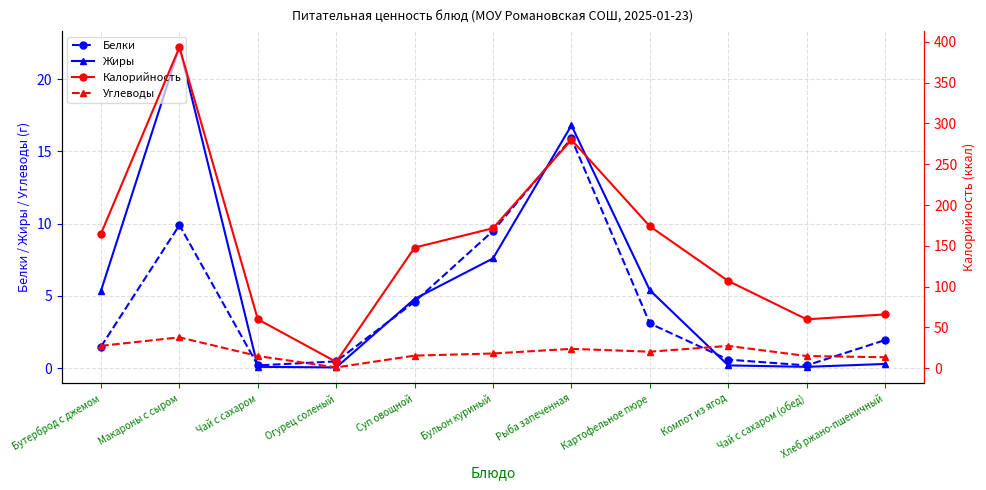

Where is the first local minimum for Углеводы?

Огурец соленый